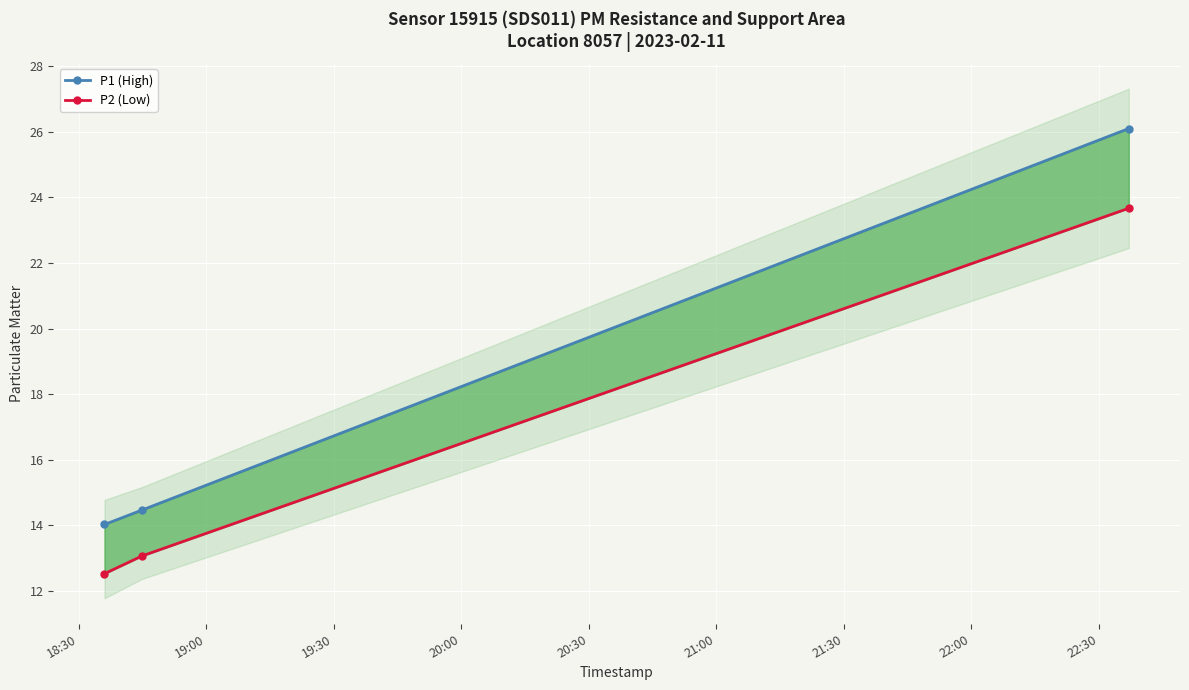

List the series in order of their overall mean, highest first.

P1 (High), P2 (Low)